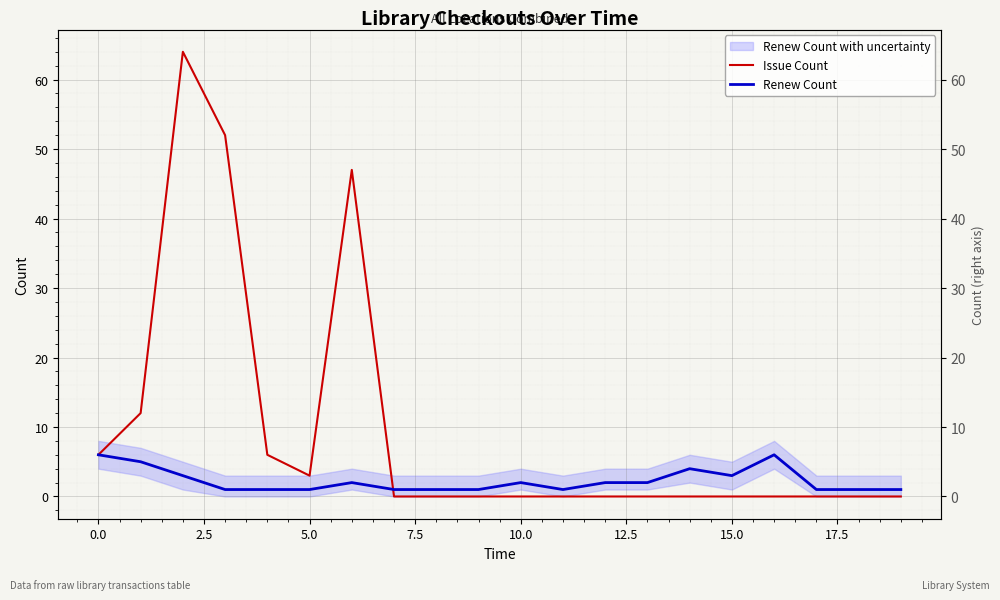

How many times do Renew Count and Issue Count cross each other?

1